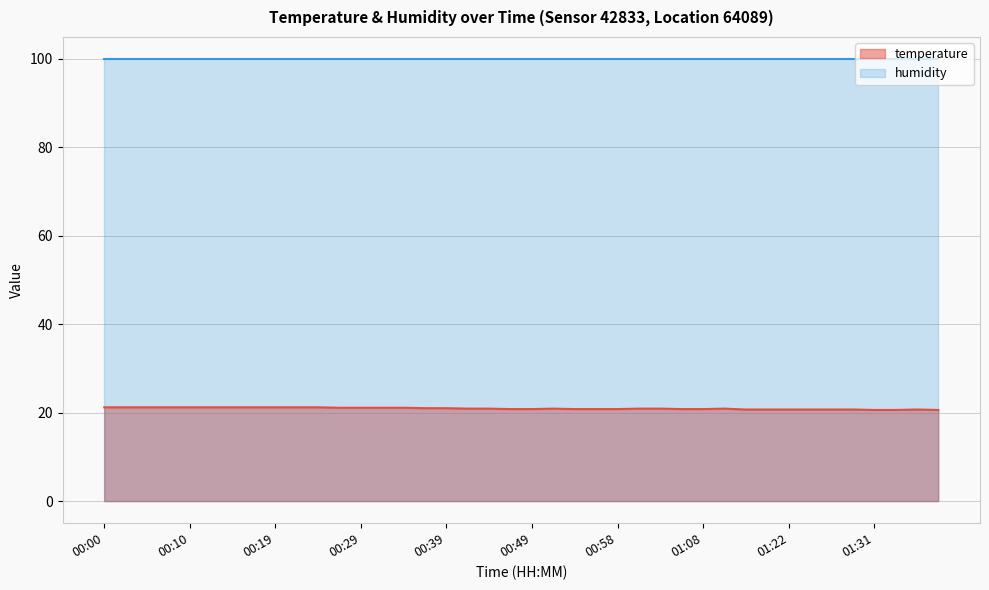

Which category has the lowest value across all series?

01:31